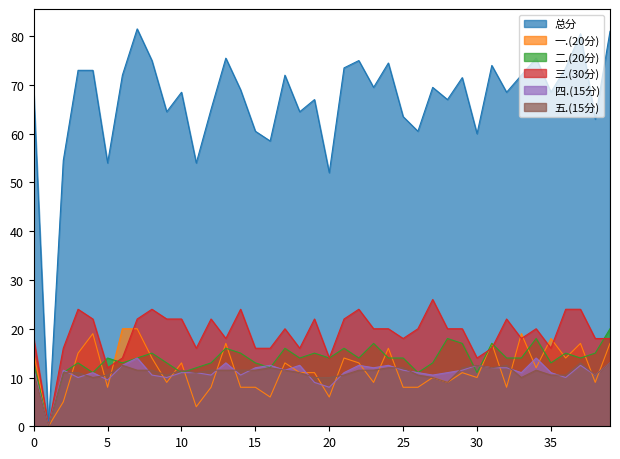

Reading right to left, what are all the values shown in this chart?

总分: 81.0	63.0	80.5	73.5	68.5	75.5	72.0	68.5	74.0	60.0	71.5	67.0	69.5	60.5	63.5	74.5	69.5	75.0	73.5	52.0	67.0	64.5	72.0	58.5	60.5	69.0	75.5	65.0	54.0	68.5	64.5	75.0	81.5	72.0	54.0	73.0	73.0	54.5	0.0	68.5
一.(20分): 17.0	9.0	17.0	14.0	18.0	12.0	19.0	8.0	17.0	10.0	11.0	9.0	10.0	8.0	8.0	16.0	9.0	13.0	14.0	6.0	11.0	11.0	13.0	6.0	8.0	8.0	17.0	8.0	4.0	13.0	9.0	14.0	20.0	20.0	8.0	19.0	15.0	5.0	0.0	15.0
二.(20分): 20.0	15.0	14.0	15.0	13.0	18.0	14.0	14.0	17.0	11.0	17.0	18.0	13.0	11.0	14.0	14.0	17.0	14.0	16.0	14.0	15.0	14.0	16.0	12.0	13.0	15.0	16.0	13.0	12.0	11.0	13.0	15.0	14.0	13.0	14.0	11.0	13.0	11.0	0.0	13.0
三.(30分): 18.0	18.0	24.0	24.0	16.0	20.0	18.0	22.0	16.0	14.0	20.0	20.0	26.0	20.0	18.0	20.0	20.0	24.0	22.0	14.0	22.0	16.0	20.0	16.0	16.0	24.0	18.0	22.0	16.0	22.0	22.0	24.0	22.0	14.0	12.0	22.0	24.0	16.0	0.0	18.0
四.(15分): 13.0	10.5	12.5	10.0	11.0	14.0	11.0	12.0	12.0	12.5	11.5	11.0	10.5	11.0	11.5	12.5	12.0	12.5	11.0	8.0	9.0	12.5	11.5	12.5	12.0	10.5	13.0	10.5	11.0	11.0	10.0	10.5	14.0	12.5	9.5	11.0	10.0	11.5	0.0	11.5
五.(15分): 13.0	10.5	13.0	10.5	10.5	11.5	10.0	12.5	12.0	12.5	12.0	9.0	10.0	10.5	12.0	12.0	11.5	11.5	10.5	10.0	10.0	11.0	11.5	12.0	11.5	11.5	11.5	11.5	11.0	11.5	10.5	11.5	11.5	12.5	10.5	10.0	11.0	11.0	0.0	11.0